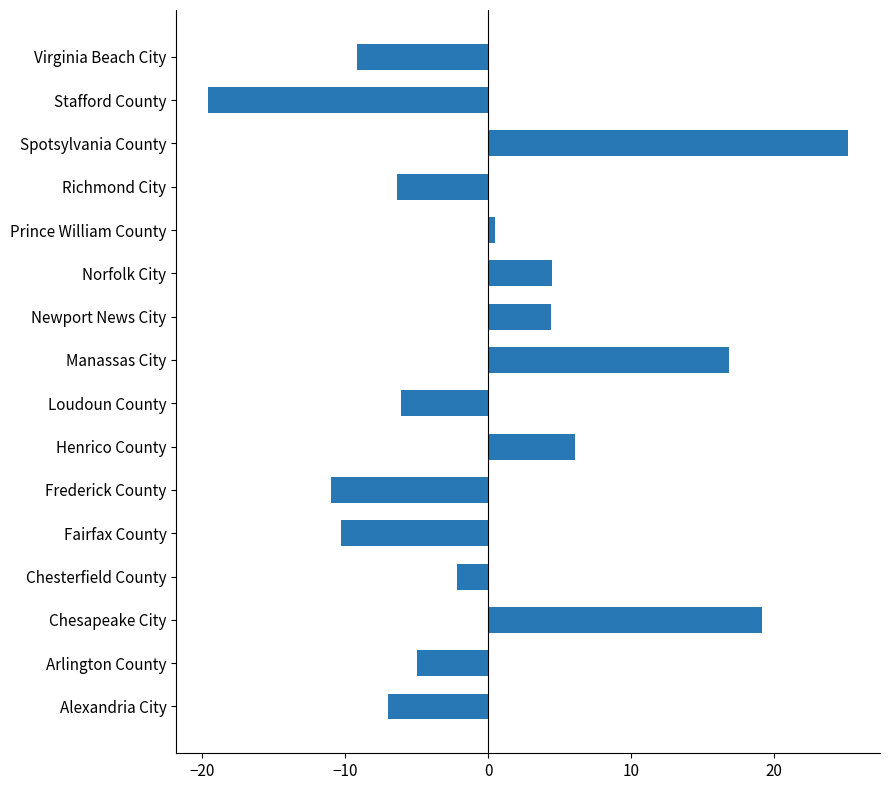

What is the approximate value at Alexandria City?

-7.0